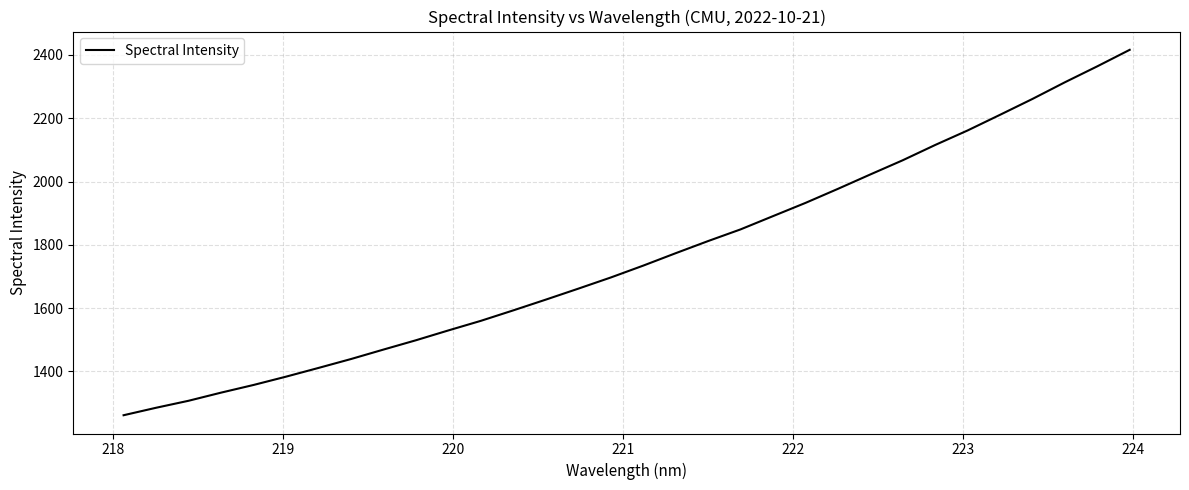

What is the minimum value shown in the chart?

1261.6